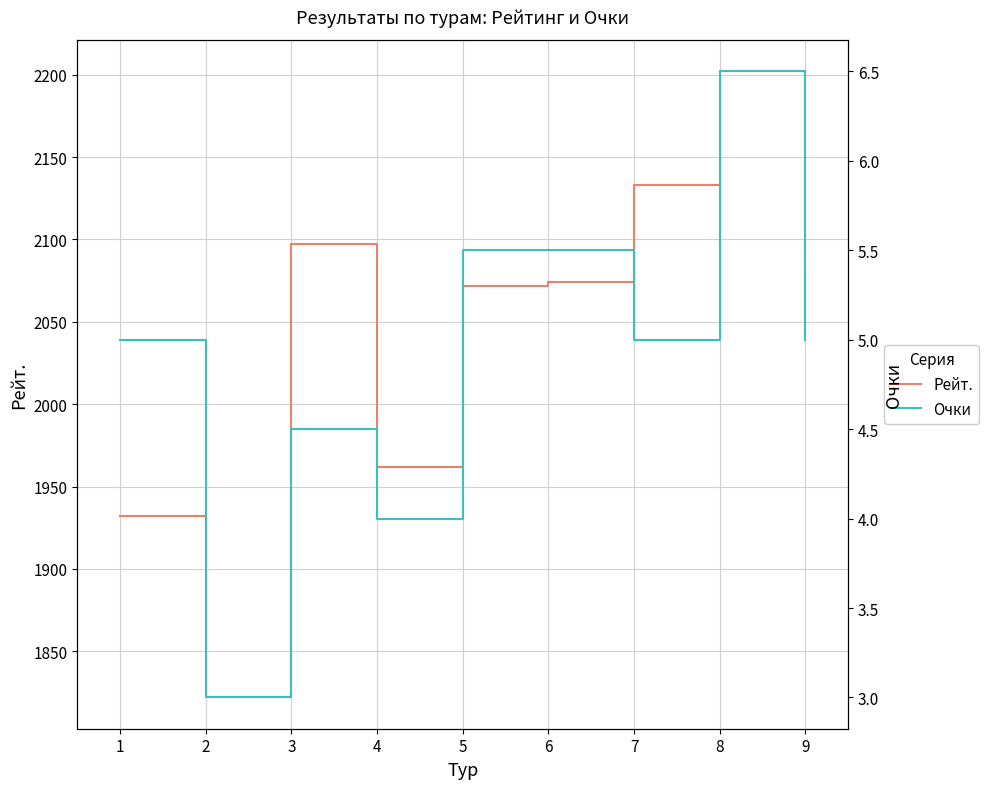

What is the difference between the second highest and minimum values in the Очки series?

2.5